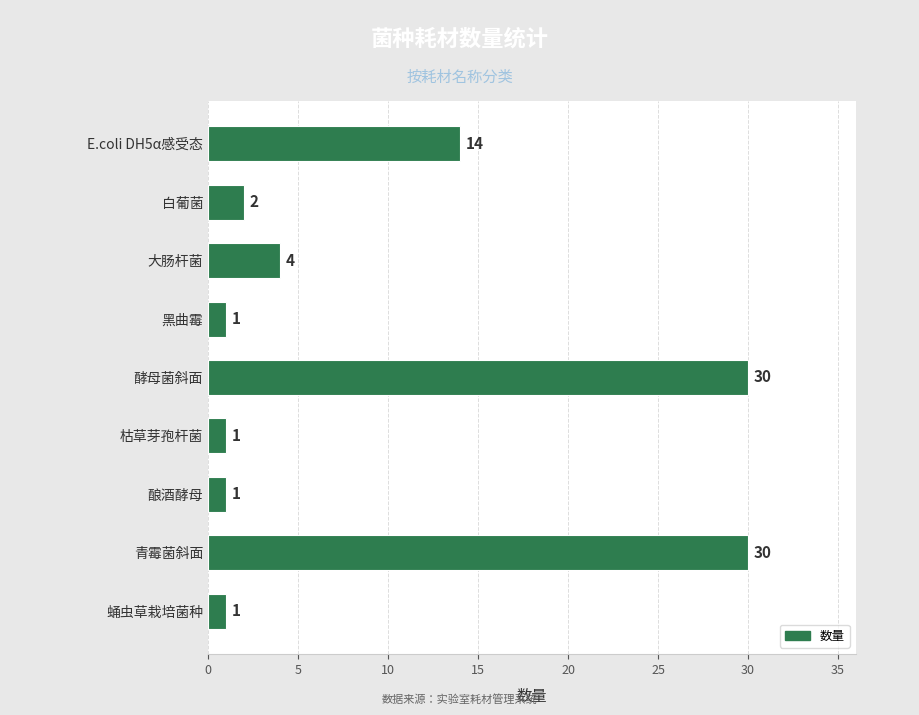

What is the smallest value displayed?

1